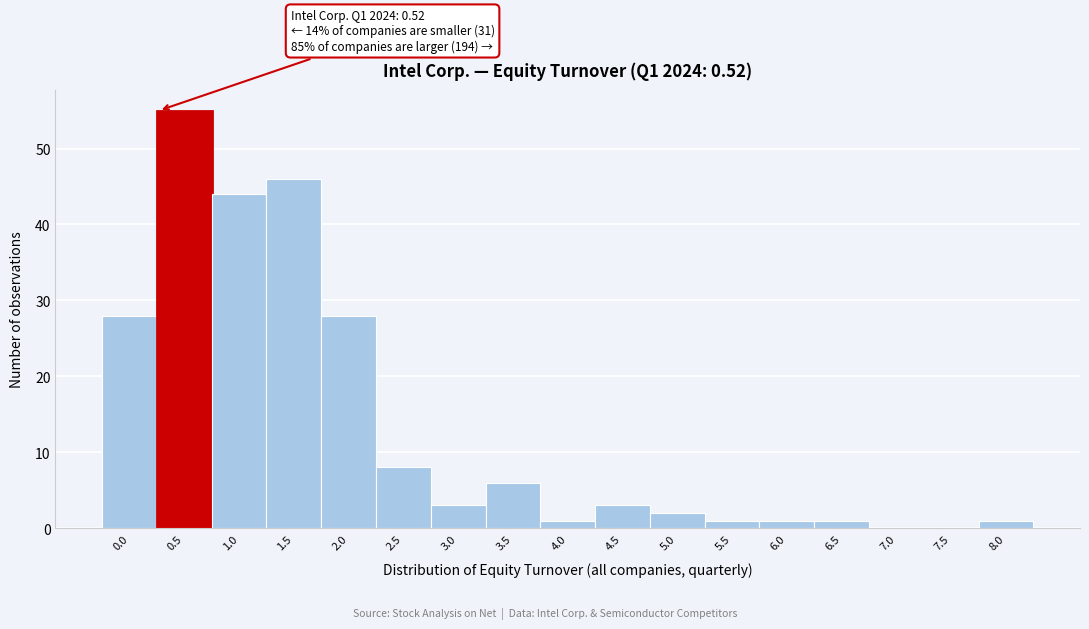

Reading left to right, extract all data points from this chart.

0.0=28	0.5=55	1.0=44	1.5=46	2.0=28	2.5=8	3.0=3	3.5=6	4.0=1	4.5=3	5.0=2	5.5=1	6.0=1	6.5=1	7.0=0	7.5=0	8.0=1